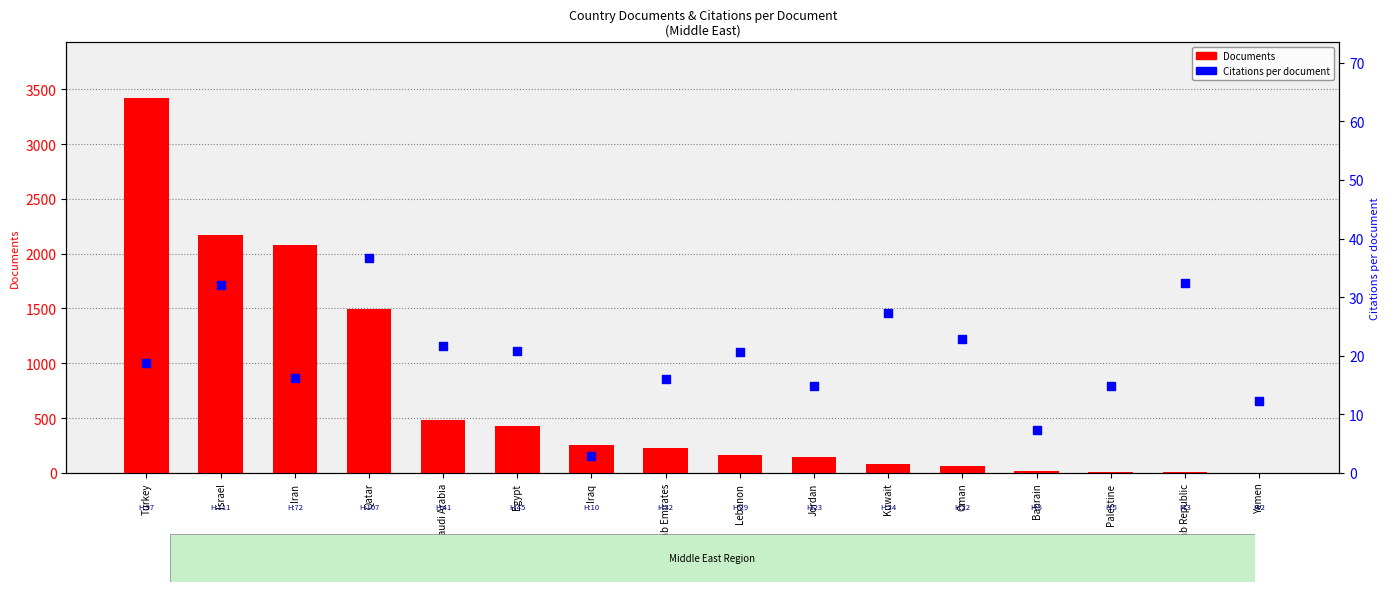

At which category is the sum across all series the highest?

Turkey